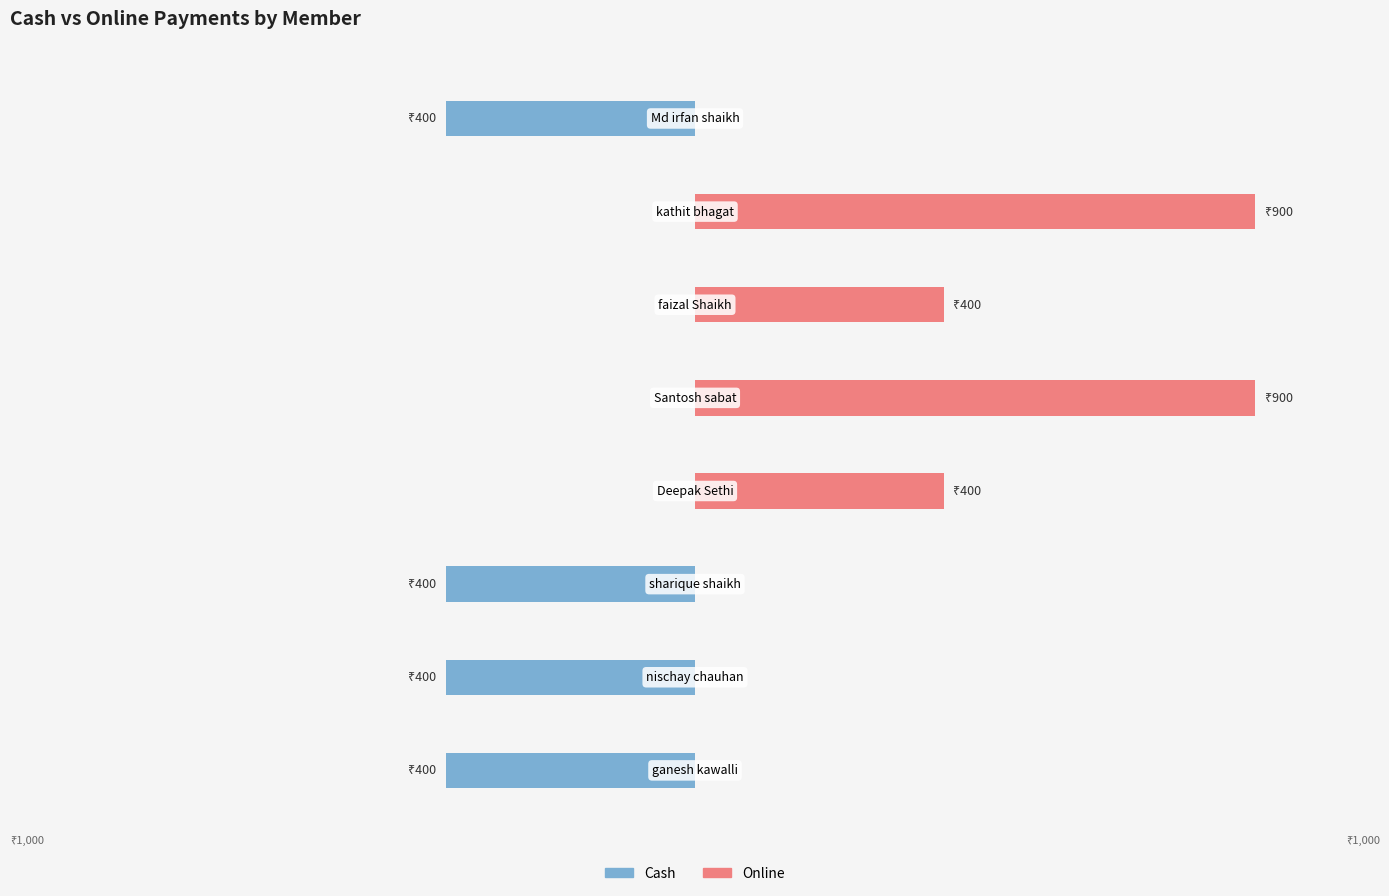

Which series has the largest total across all categories?

Online